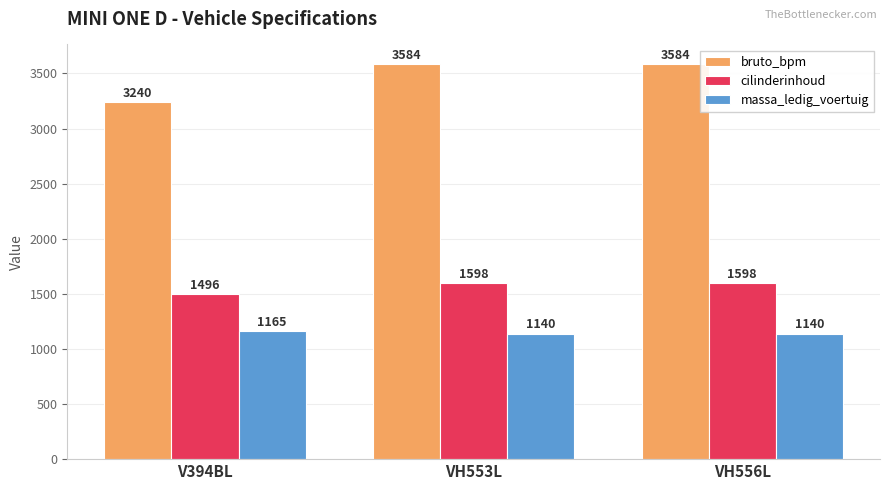

Reading left to right, extract all data points from this chart.

bruto_bpm: 3240	3584	3584
cilinderinhoud: 1496	1598	1598
massa_ledig_voertuig: 1165	1140	1140